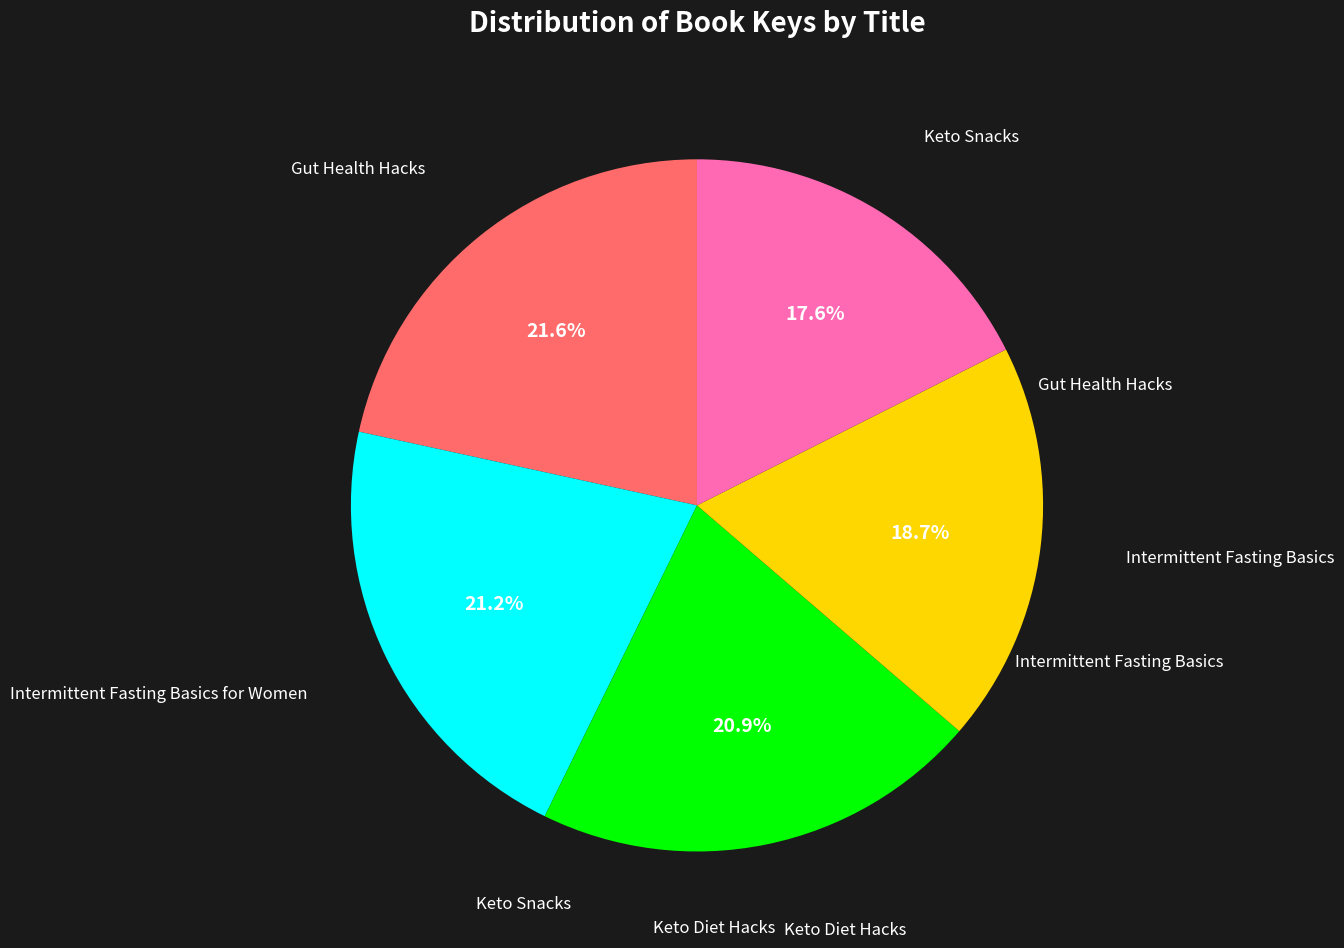

Is there any slice that represents more than half of the pie?

No